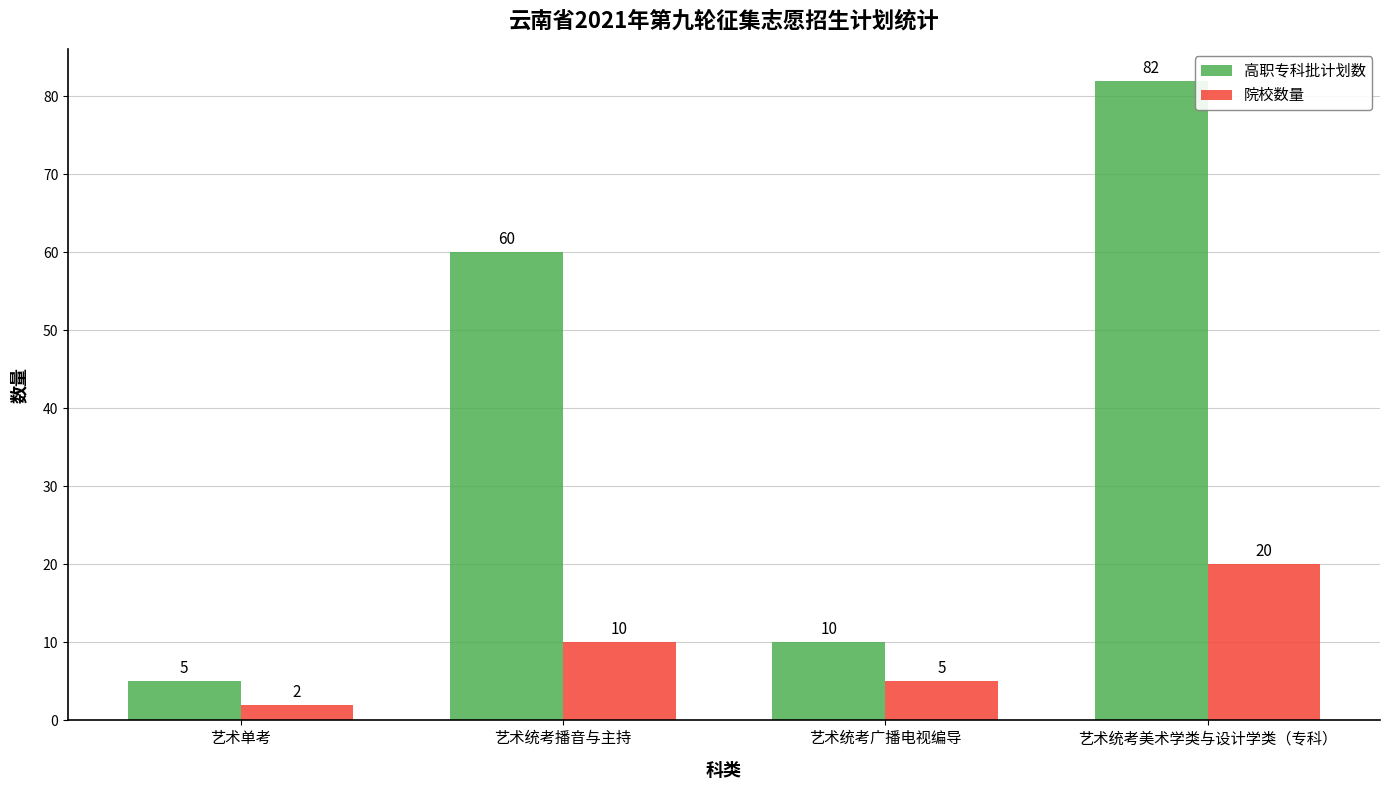

List the series in order of their peak value, highest first.

高职专科批计划数, 院校数量